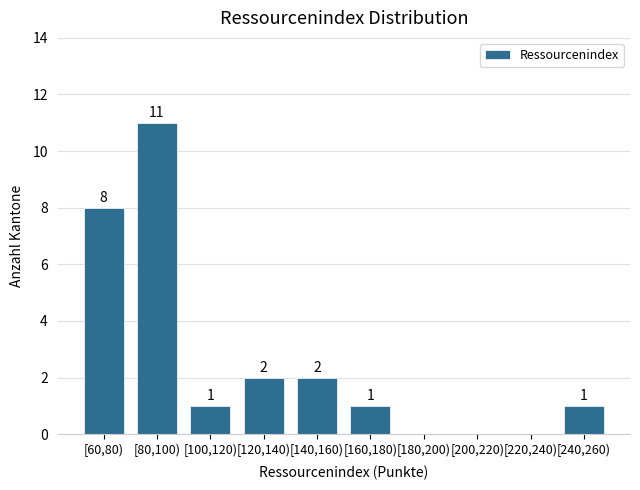

Reading right to left, what are all the values shown in this chart?

[240,260)=1	[220,240)=0	[200,220)=0	[180,200)=0	[160,180)=1	[140,160)=2	[120,140)=2	[100,120)=1	[80,100)=11	[60,80)=8